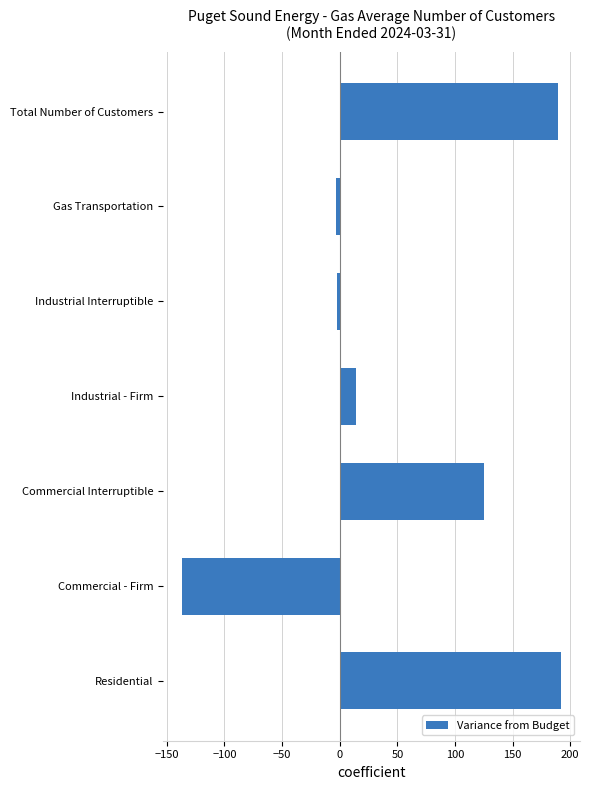

How many distinct data groups are displayed?

1